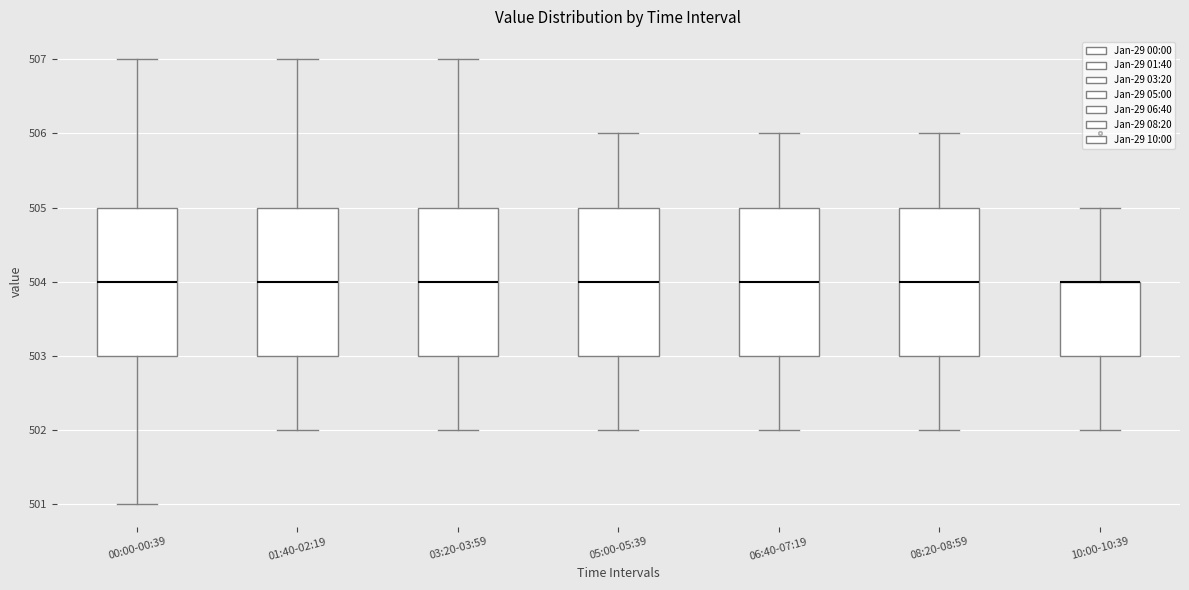

Where is the lower edge of the box for 03:20-03:59 on the y-axis? The values are not printed on the chart, so give them approximately, as read against the axis.

503